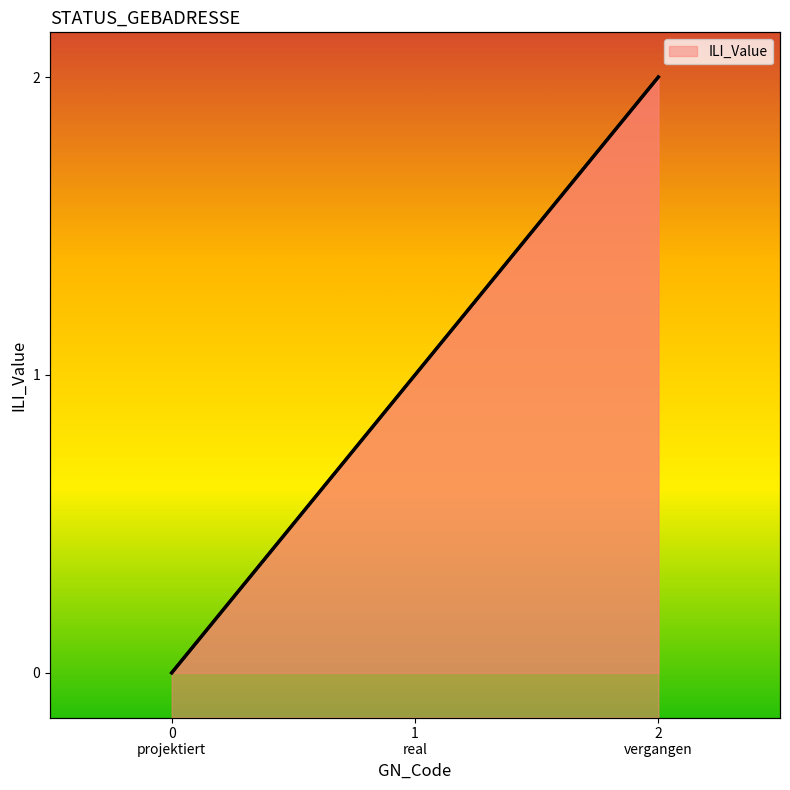

How many series are shown in this chart?

1